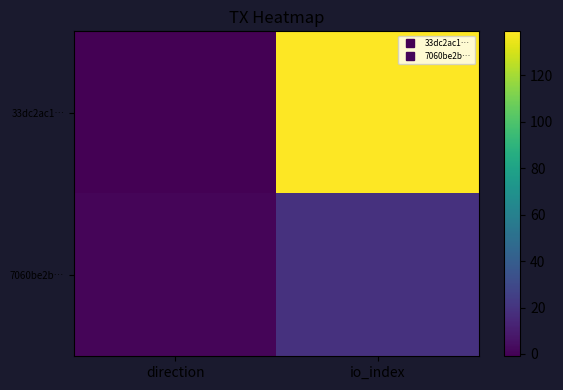

Which series changed the most between direction and io_index?

33dc2ac1…